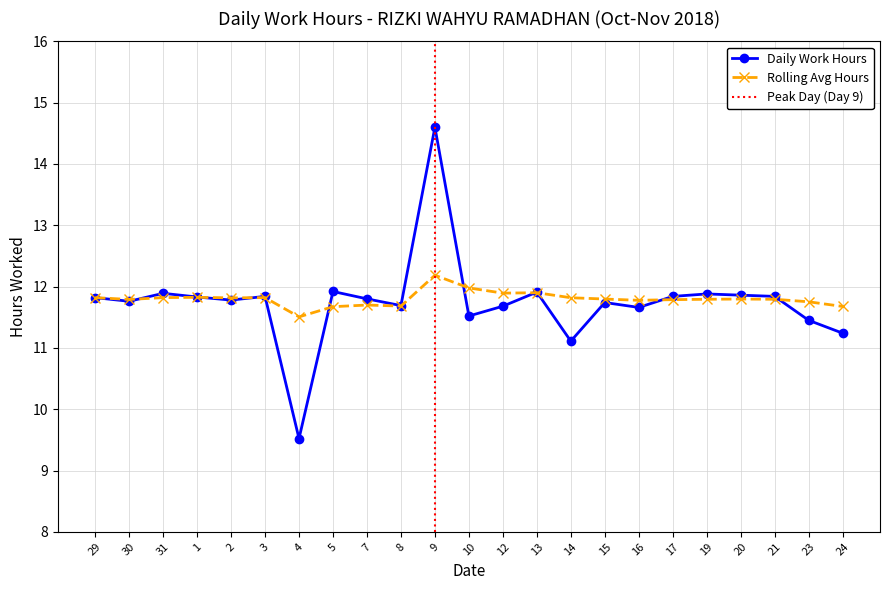

What is the total value across all series at 30?

23.5